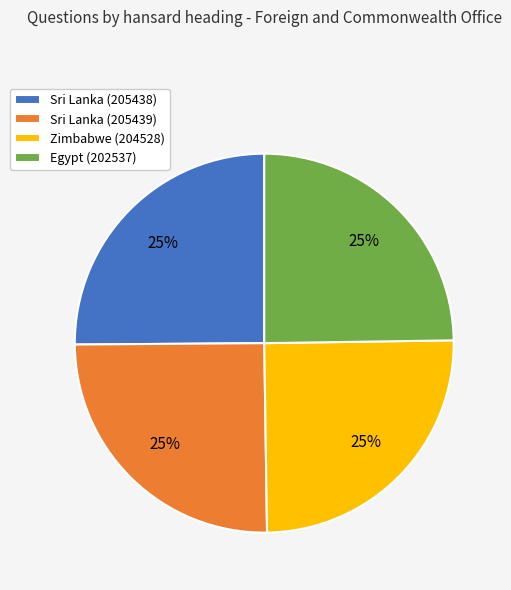

To the nearest percent, what percentage of the pie is Sri Lanka (205438)?

25%